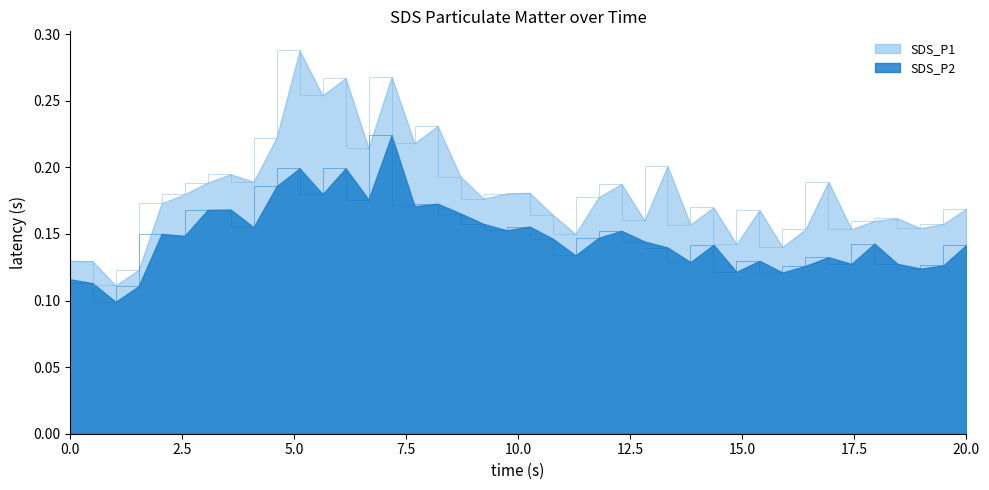

Reading left to right, transcribe all the data shown in this chart.

SDS_P1: 0.1	0.1	0.1	0.1	0.2	0.2	0.2	0.2	0.2	0.2	0.3	0.3	0.3	0.2	0.3	0.2	0.2	0.2	0.2	0.2	0.2	0.2	0.1	0.2	0.2	0.2	0.2	0.2	0.2	0.1	0.2	0.1	0.2	0.2	0.2	0.2	0.2	0.2	0.2	0.2
SDS_P2: 0.1	0.1	0.1	0.1	0.1	0.1	0.2	0.2	0.2	0.2	0.2	0.2	0.2	0.2	0.2	0.2	0.2	0.2	0.2	0.2	0.2	0.1	0.1	0.1	0.2	0.1	0.1	0.1	0.1	0.1	0.1	0.1	0.1	0.1	0.1	0.1	0.1	0.1	0.1	0.1